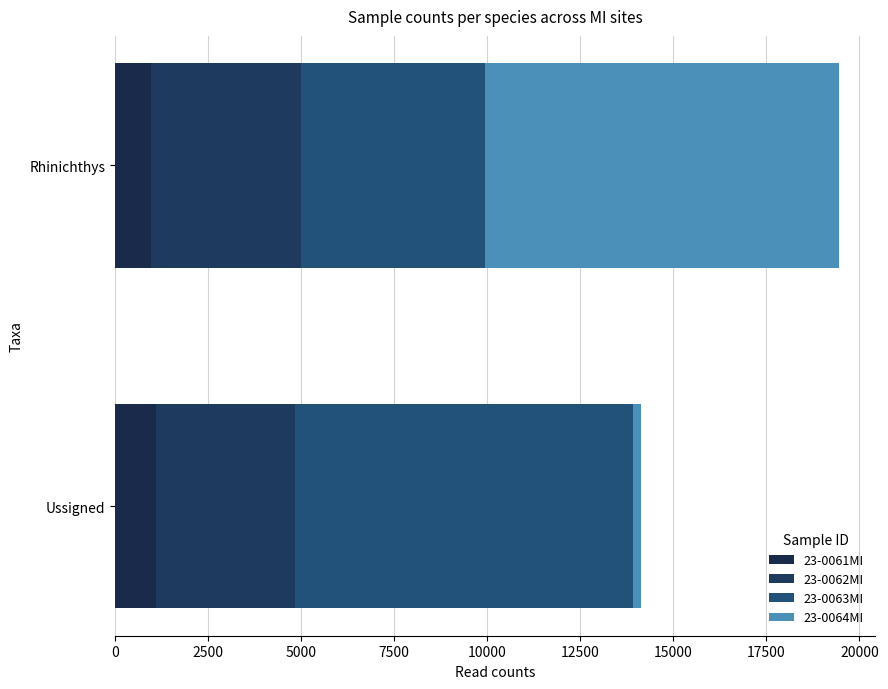

Which series has the widest spread of values?

23-0064MI